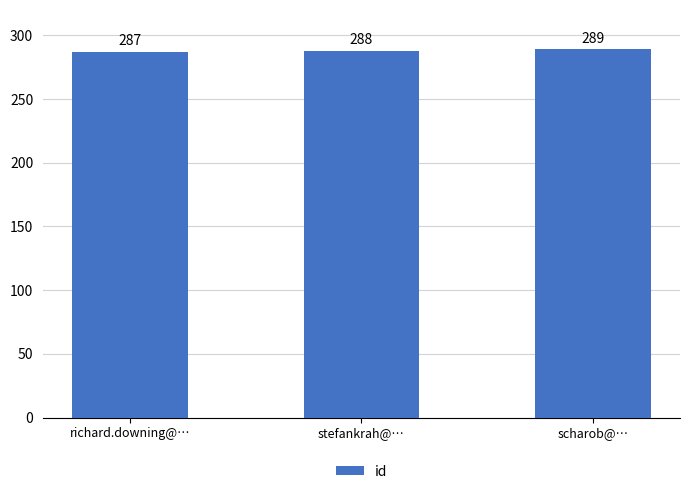

What is the average value?

288